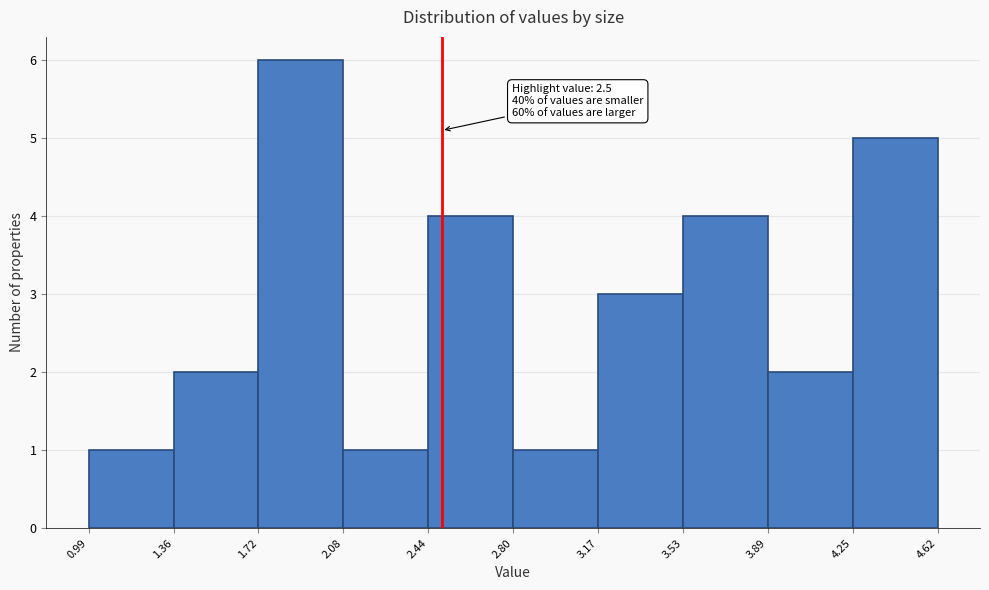

Over which range of the x-axis is the bar tallest?

1.72 to 2.08